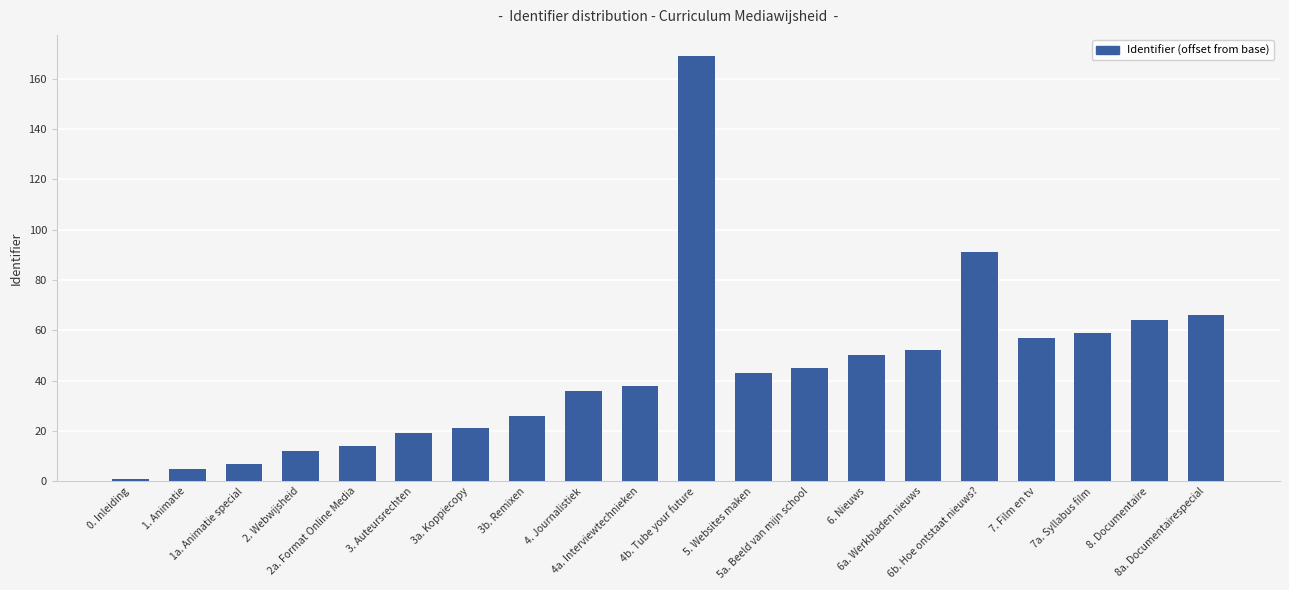

Rank the categories by value from highest to lowest.

4b. Tube your future, 6b. Hoe ontstaat nieuws?, 8a. Documentairespecial, 8. Documentaire, 7a. Syllabus film, 7. Film en tv, 6a. Werkbladen nieuws, 6. Nieuws, 5a. Beeld van mijn school, 5. Websites maken, 4a. Interviewtechnieken, 4. Journalistiek, 3b. Remixen, 3a. Koppiecopy, 3. Auteursrechten, 2a. Format Online Media, 2. Webwijsheid, 1a. Animatie special, 1. Animatie, 0. Inleiding